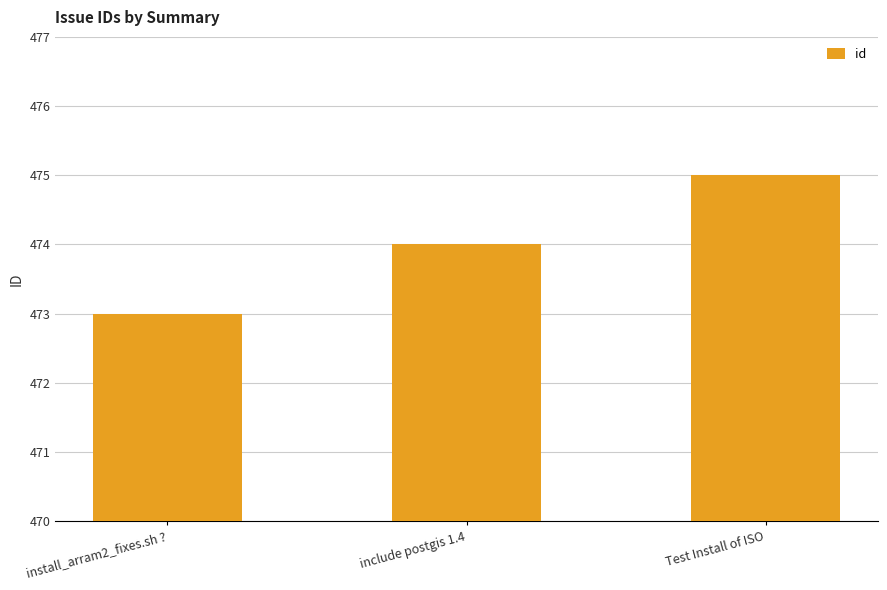

How many bars are there in total?

3